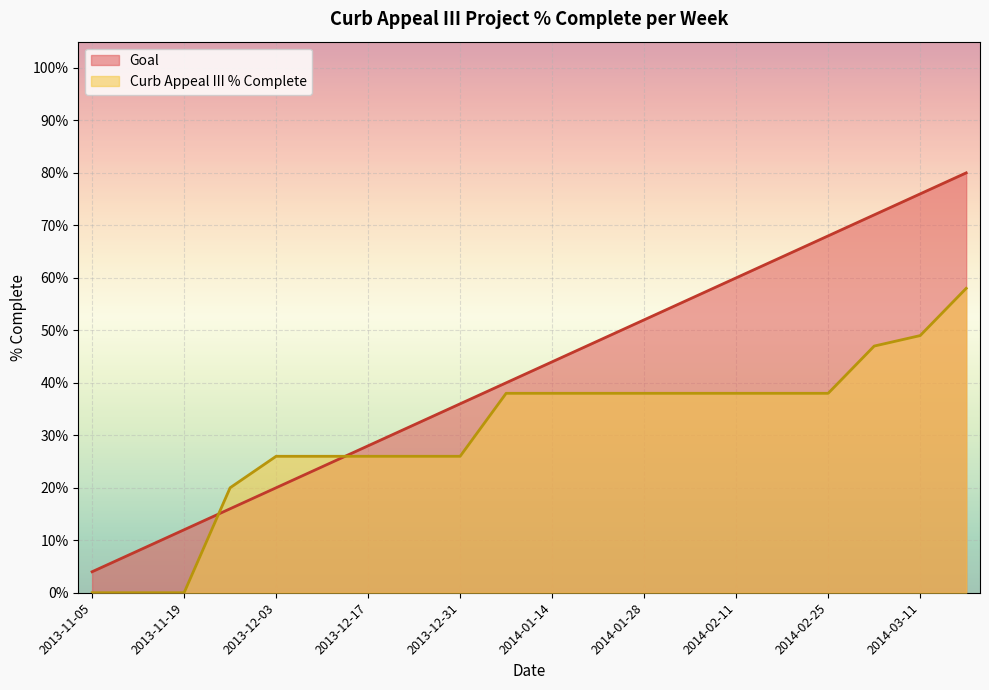

What is the label of the 6th point from the left?

2013-12-10